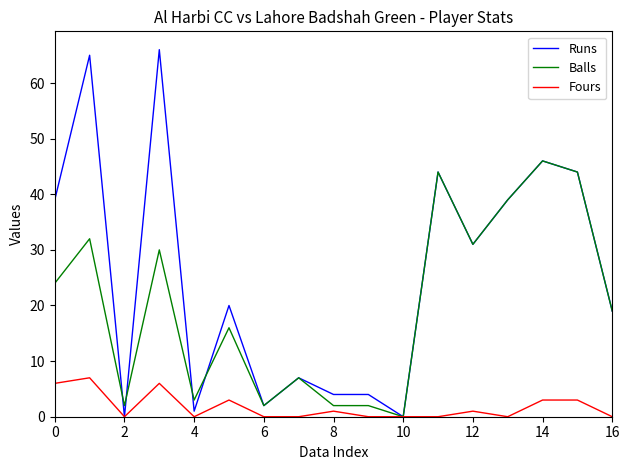

What is the maximum value for Runs?

66